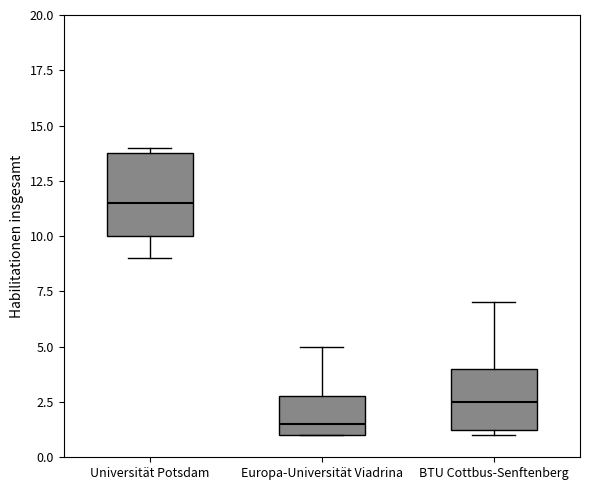

Comparing the boxes themselves (not the whiskers), which one is the tallest?

Universität Potsdam